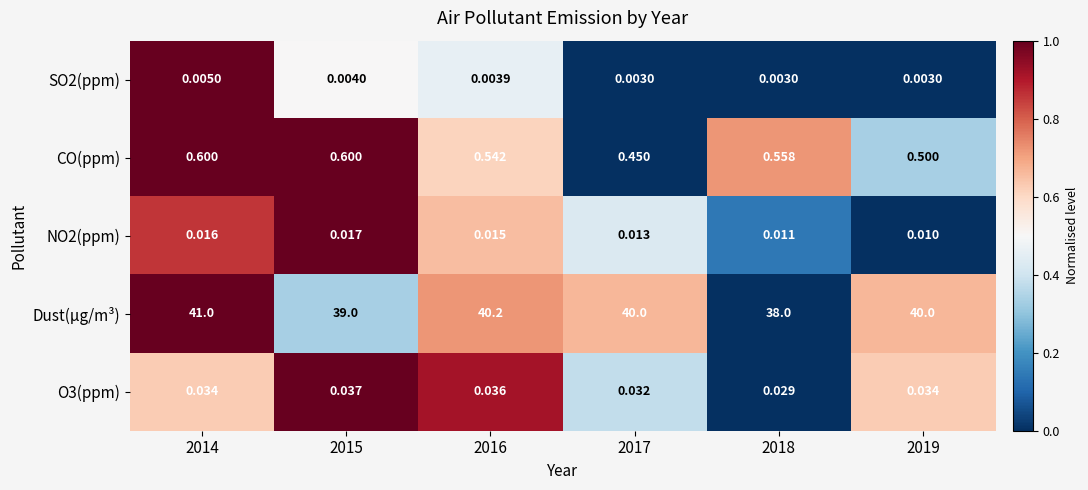

Is the value of NO2(ppm) at 2014 greater than the value of Dust(µg/m³) at 2019?

No